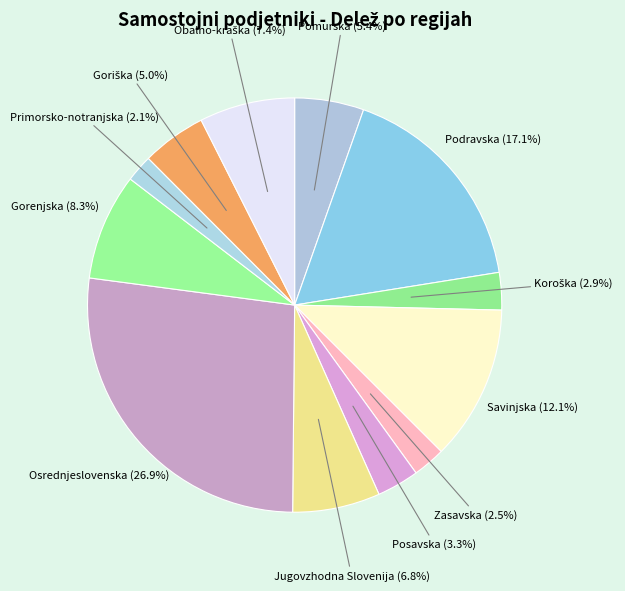

Is there any slice that represents more than half of the pie?

No